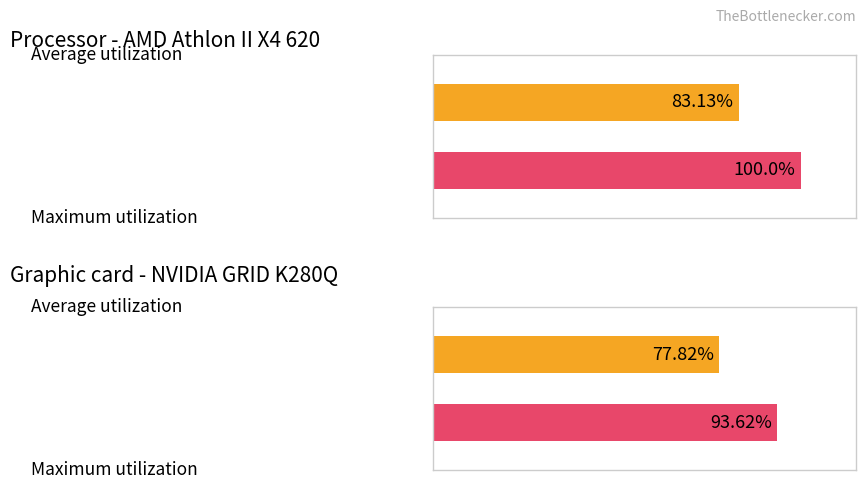

How many groups of bars are there?

2